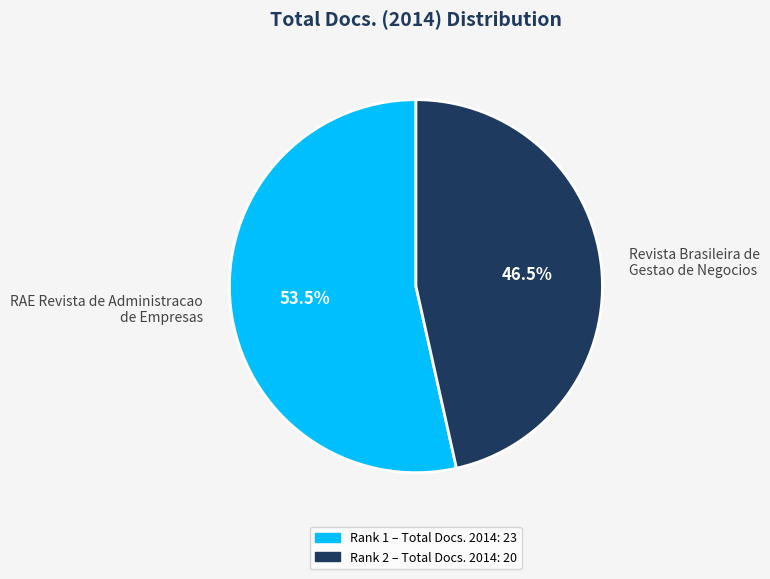

Which category accounts for the majority?

RAE Revista de Administracao de Empresas